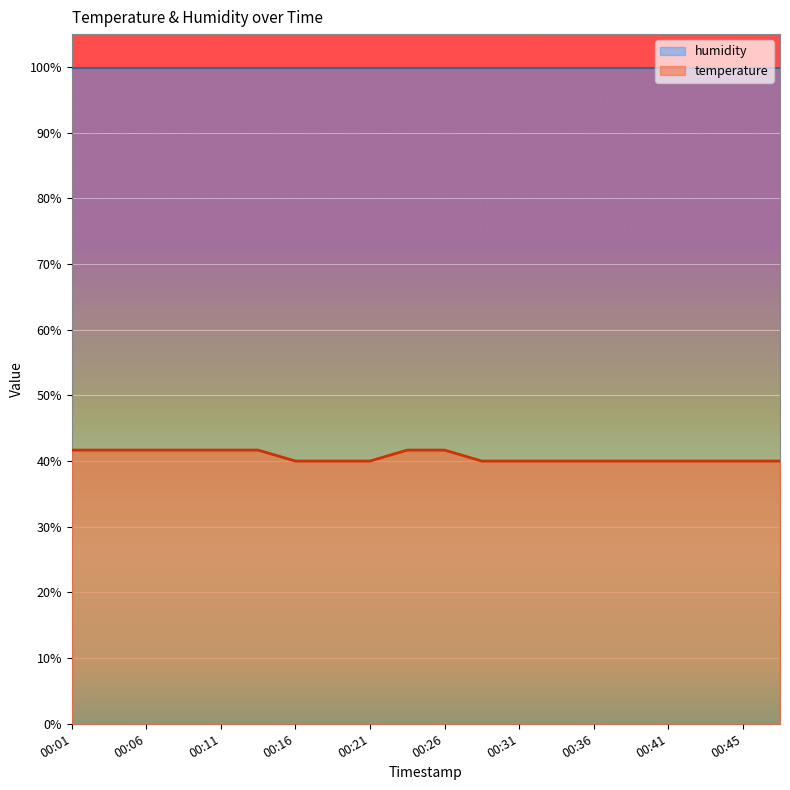

Reading left to right, extract all data points from this chart.

00:01=41.7	00:04=41.7	00:06=41.7	00:08=41.7	00:11=41.7	00:13=41.7	00:16=40.0	00:18=40.0	00:21=40.0	00:23=41.7	00:26=41.7	00:28=40.0	00:31=40.0	00:33=40.0	00:36=40.0	00:38=40.0	00:41=40.0	00:43=40.0	00:45=40.0	00:48=40.0